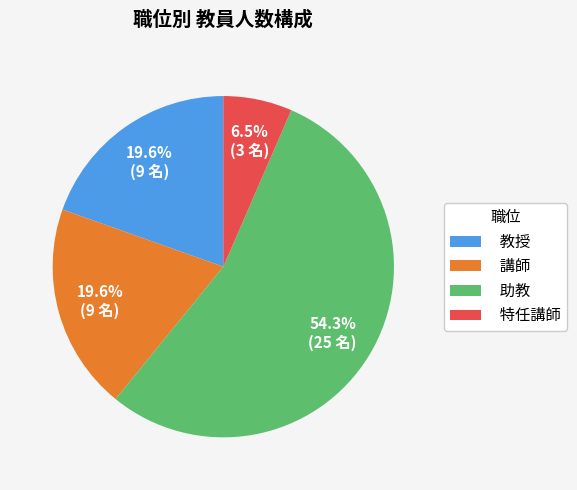

To the nearest percent, what portion does 教授 represent?

20%